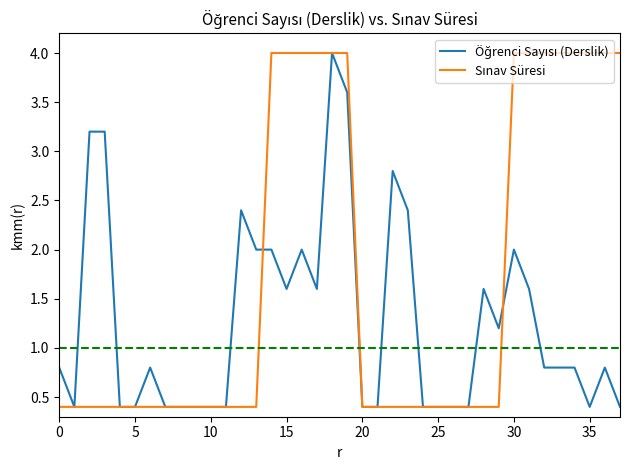

What is the smallest value displayed?

0.4